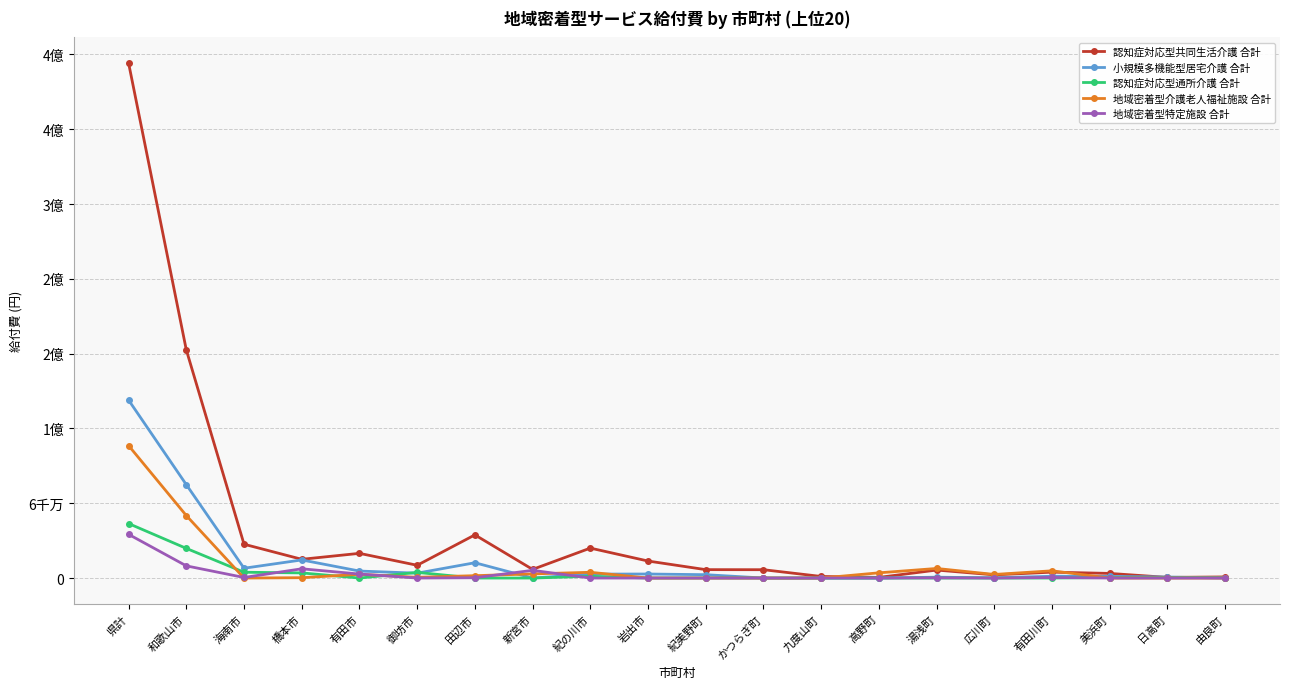

Is the value of 地域密着型特定施設 合計 at 由良町 greater than the value of 地域密着型介護老人福祉施設 合計 at 有田市?

No